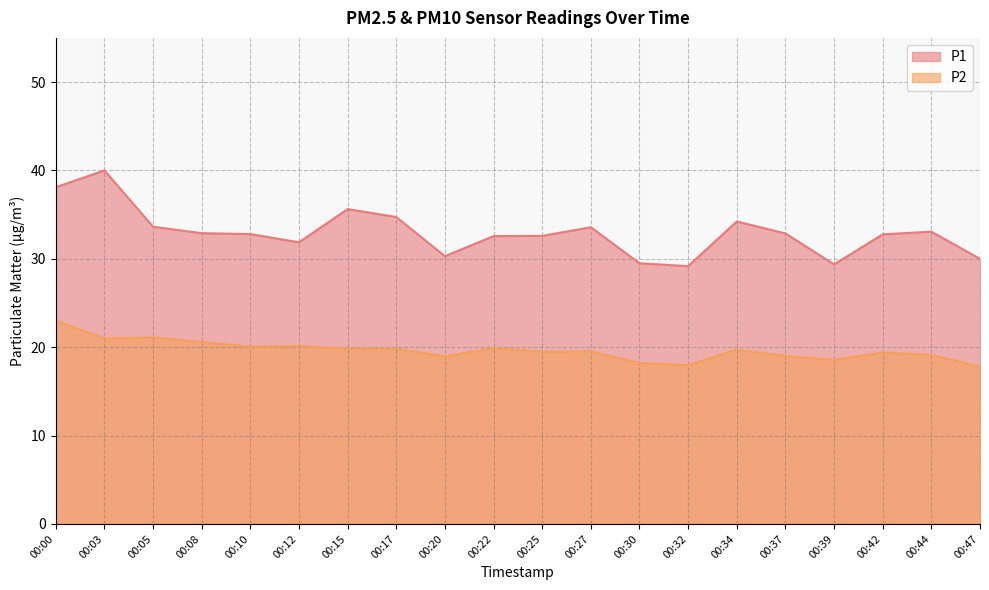

How many data points in P2 are above 19?

14